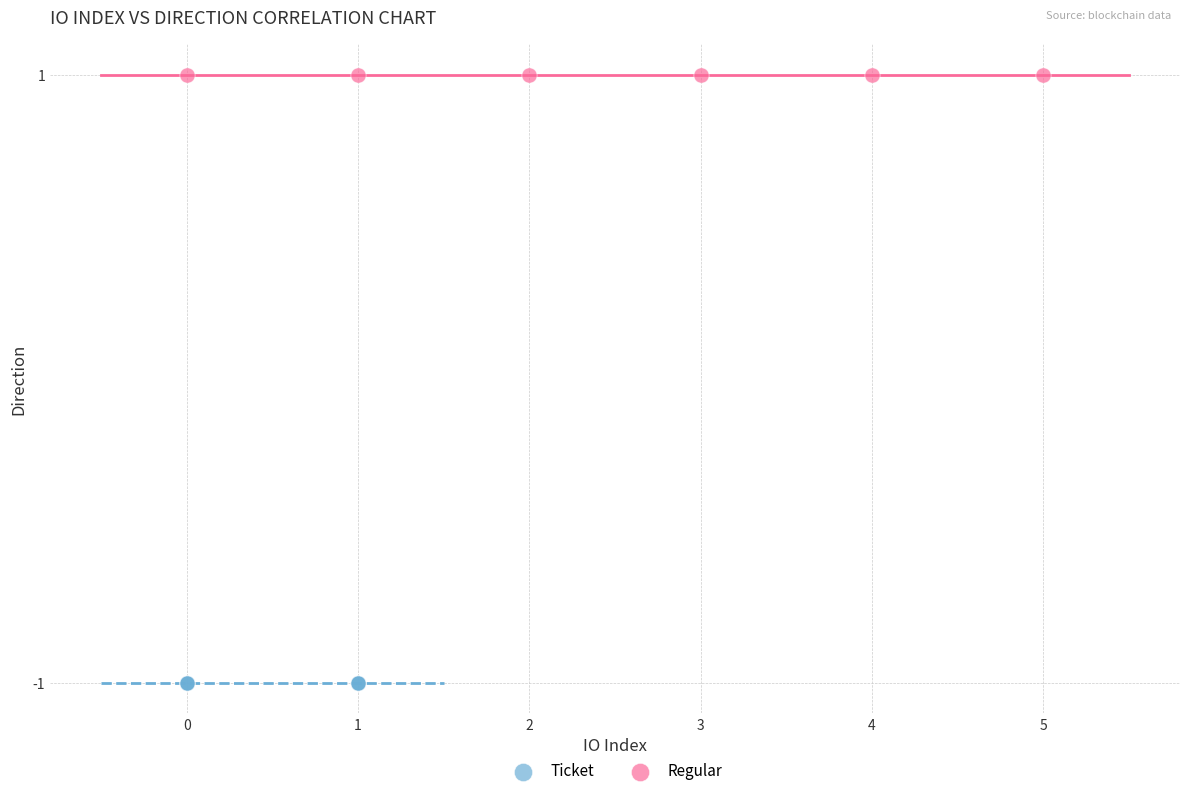

Which series contains the highest Y value?

Regular